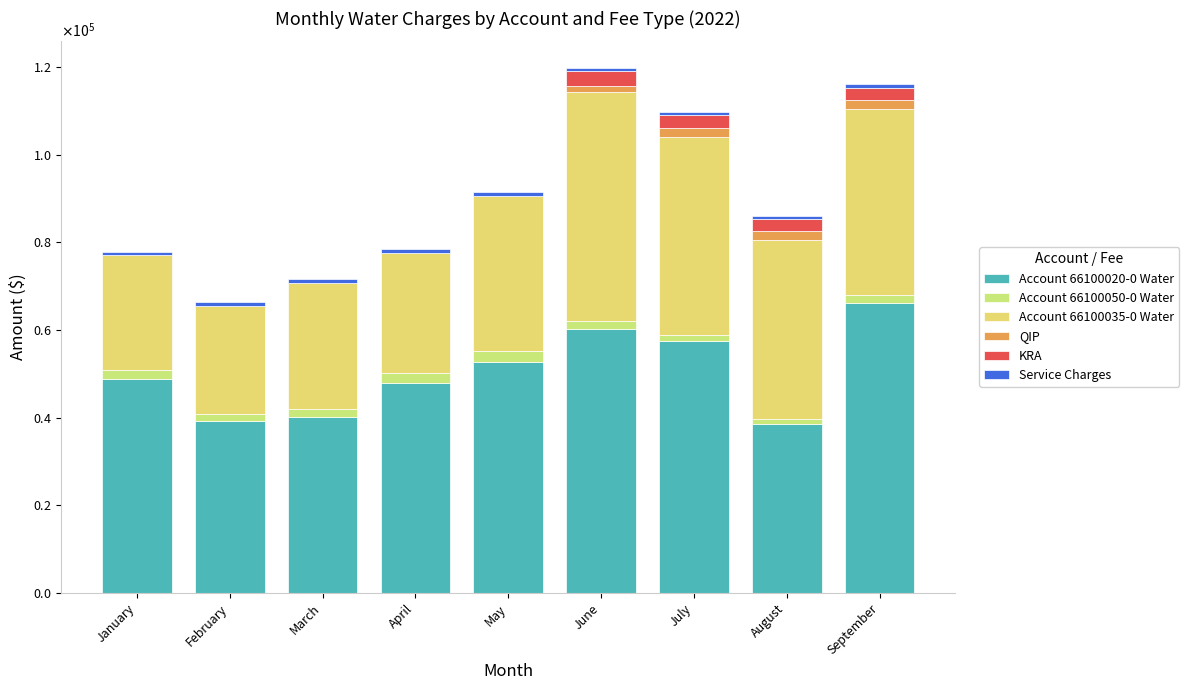

Which series has the largest total across all categories?

Account 66100020-0 Water